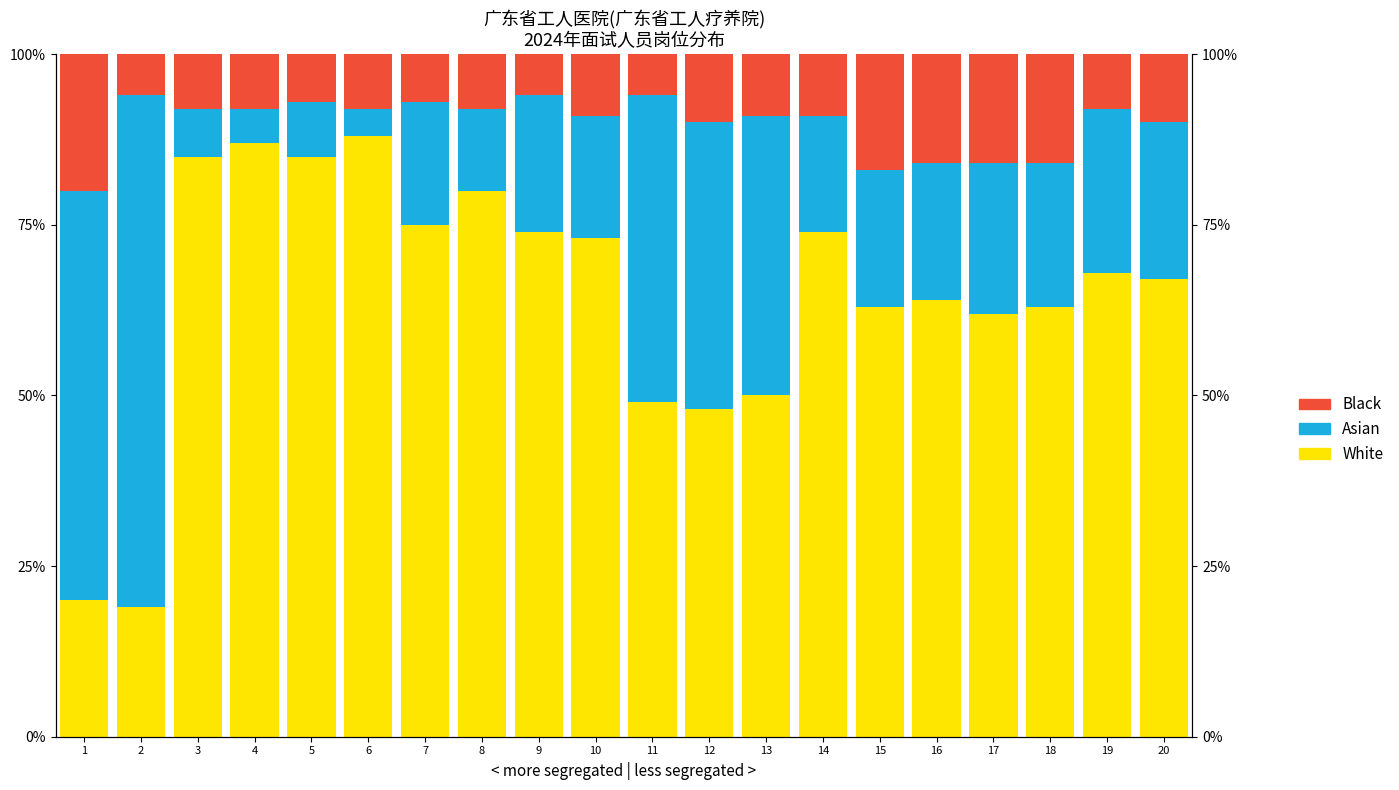

At which label does Black first exceed 9?

1